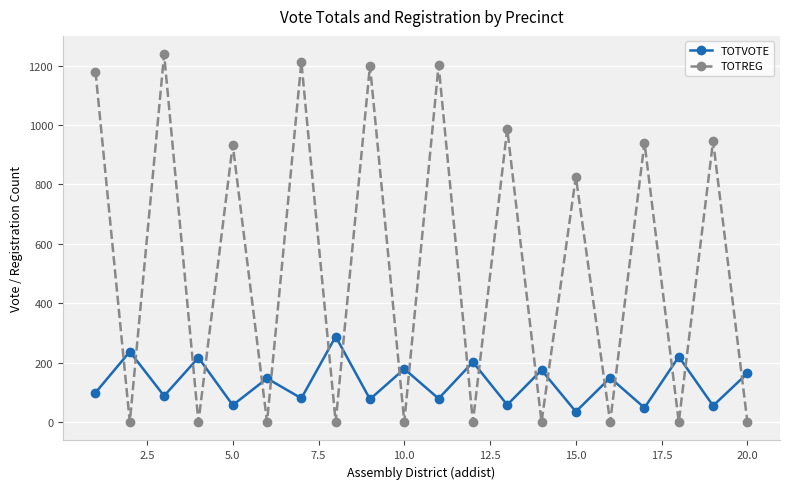

What is the average value of the TOTREG series?

533